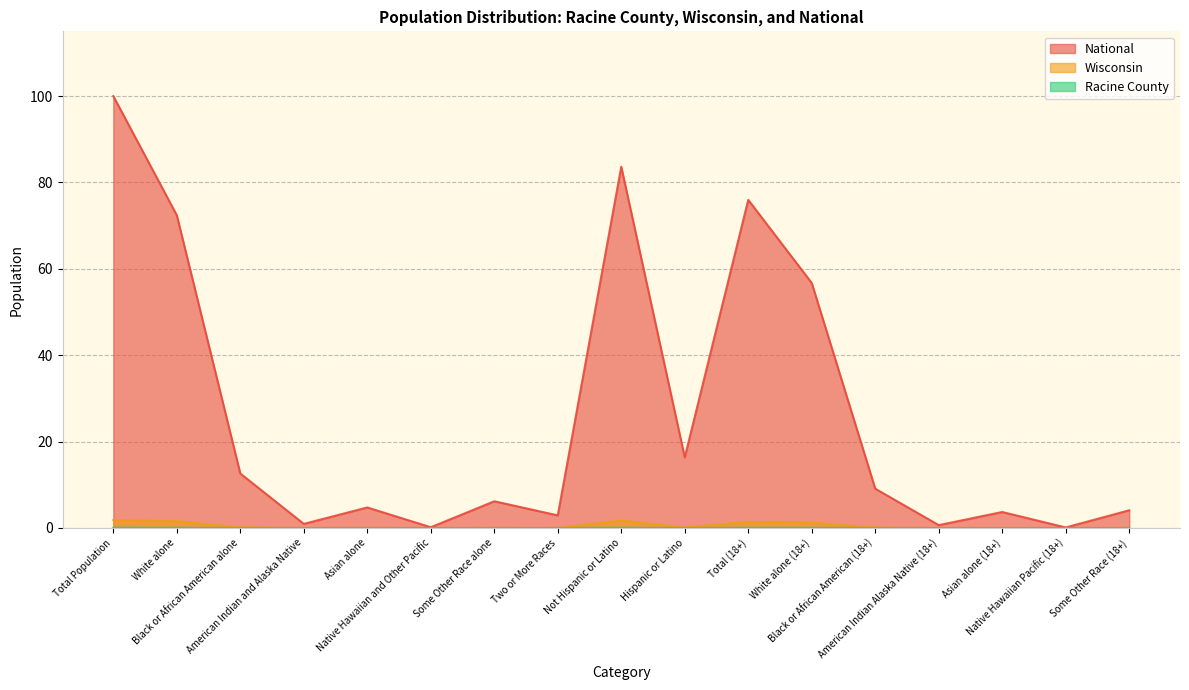

True or false: Racine County has a value of 0.0 at Asian alone (18+).

True